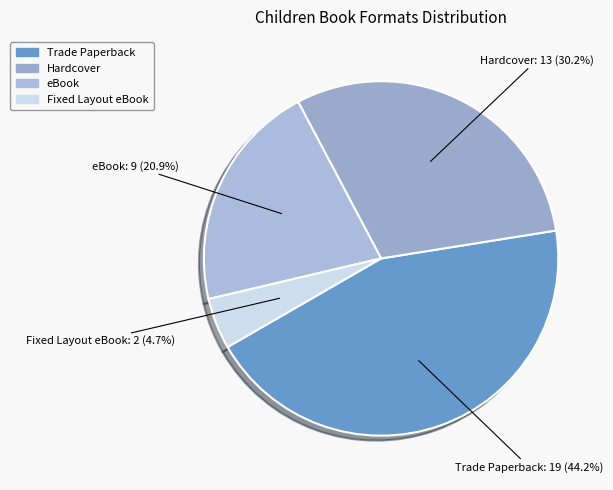

Rank the categories by value from highest to lowest.

Trade Paperback, Hardcover, eBook, Fixed Layout eBook